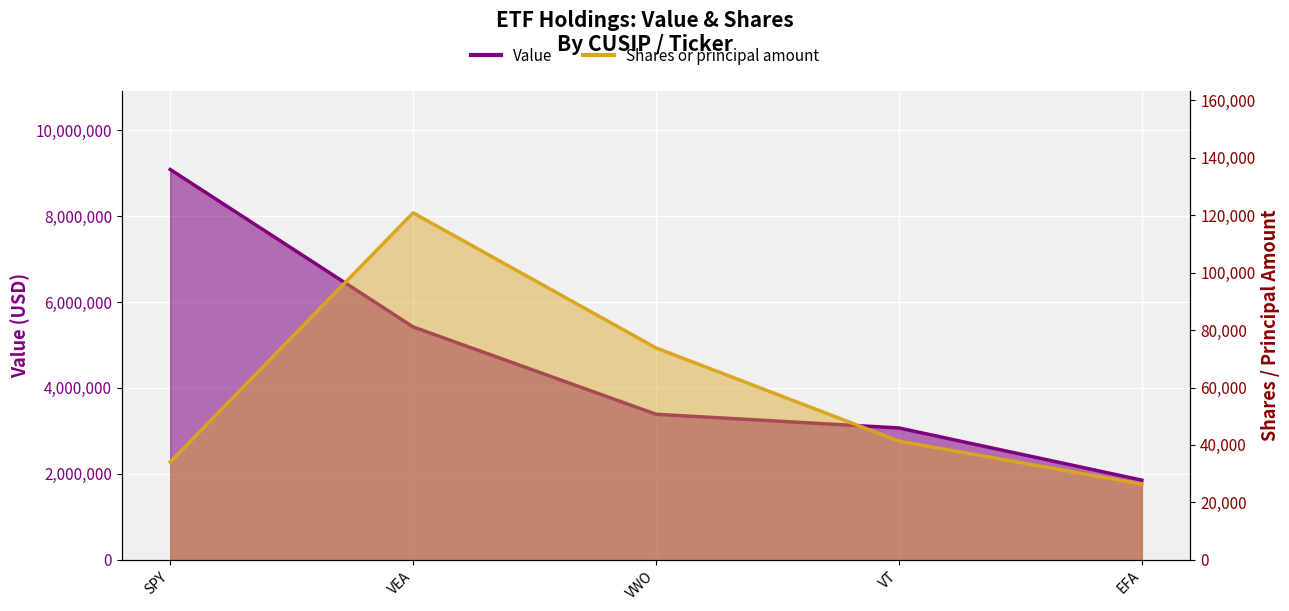

What is the sum of all Shares or principal amount values?

296384